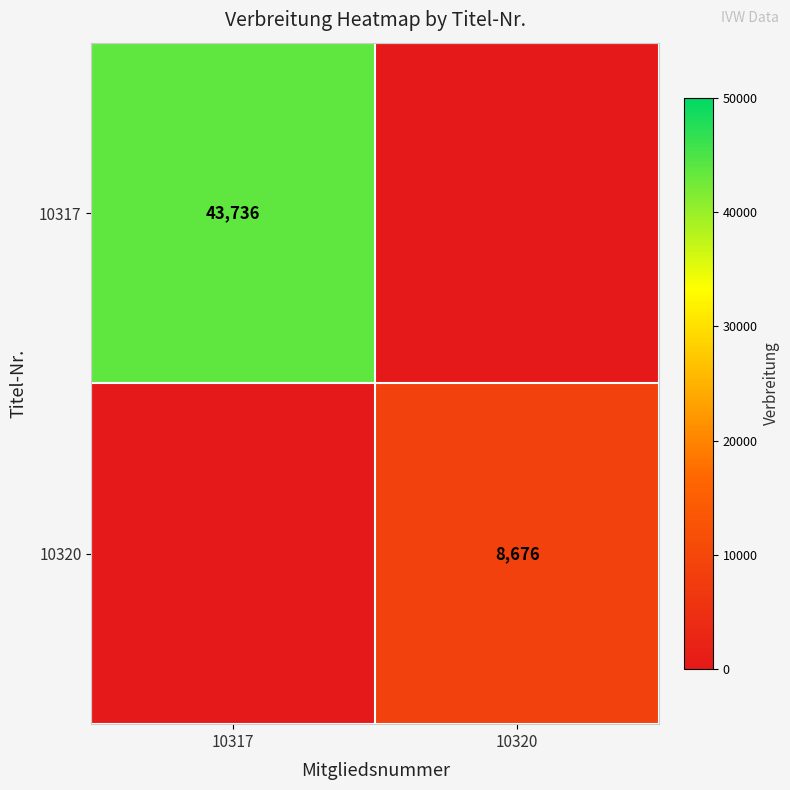

True or false: 10317 has a value of 43736 at 10317.

True